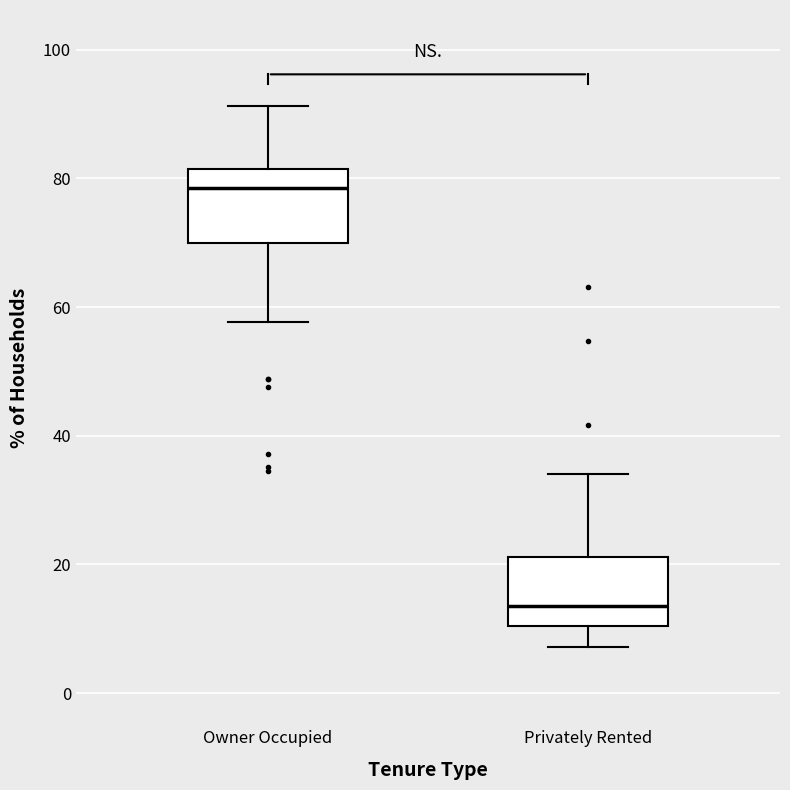

Where is the upper edge of the box for Privately Rented on the y-axis? The values are not printed on the chart, so give them approximately, as read against the axis.

22